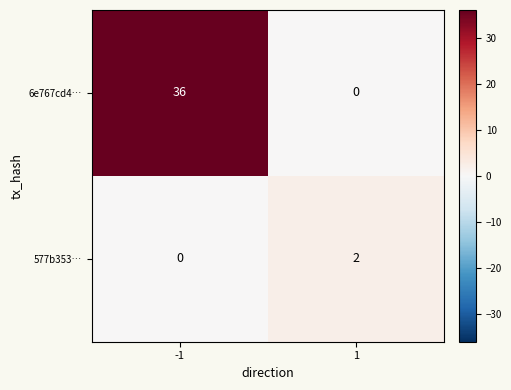

What is the difference between the maximum and minimum values in the 6e767cd4… series?

36